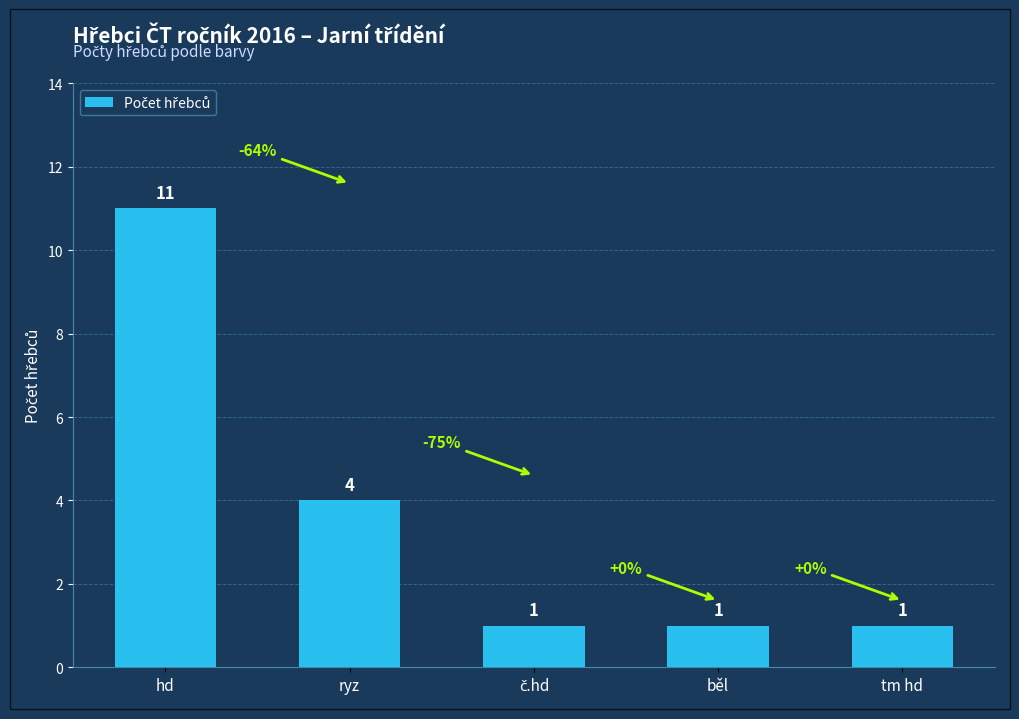

What is the minimum value shown in the chart?

1